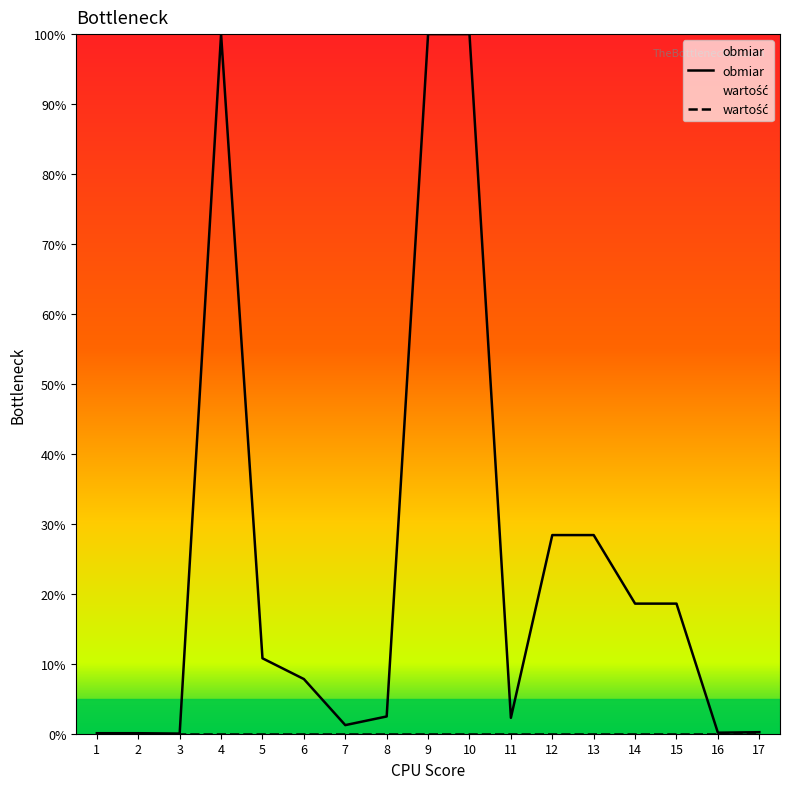

Reading left to right, transcribe all the data shown in this chart.

0.1	0.1	0.0	100.0	10.8	7.8	1.2	2.5	100.0	100.0	2.3	28.4	28.4	18.6	18.6	0.1	0.2